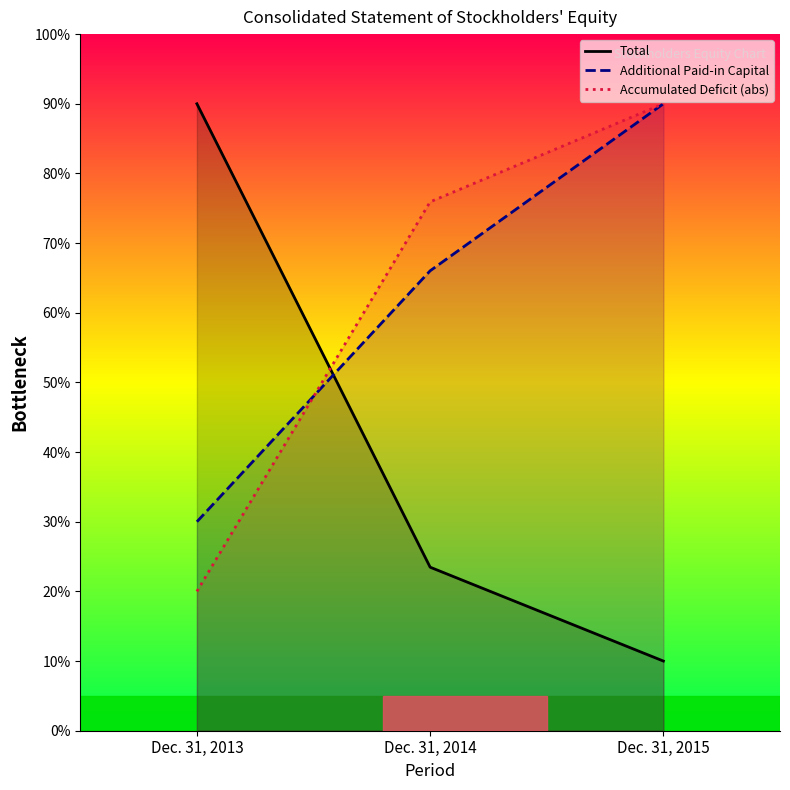

Where is Accumulated Deficit [Member] nearest to the value 54?

Dec. 31, 2014